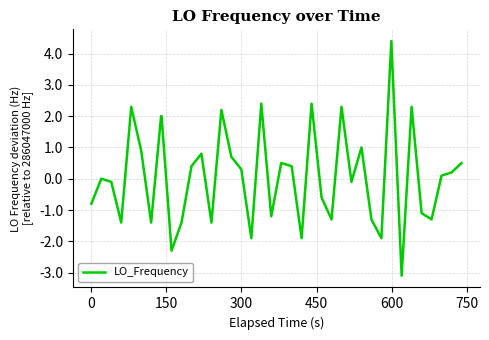

What is the difference between the maximum and minimum values?

7.5